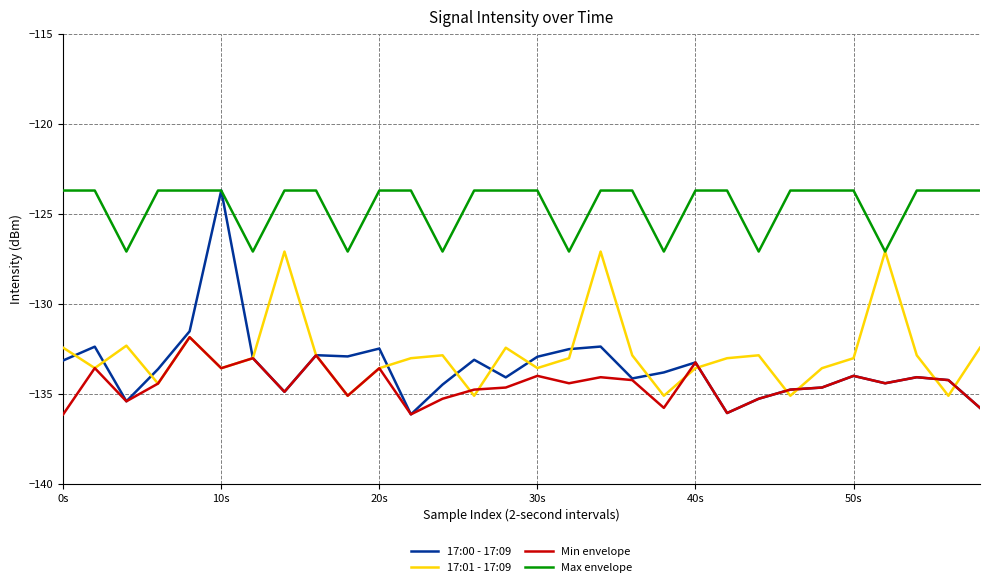

What is the maximum value for 17:01 - 17:09?

-127.1